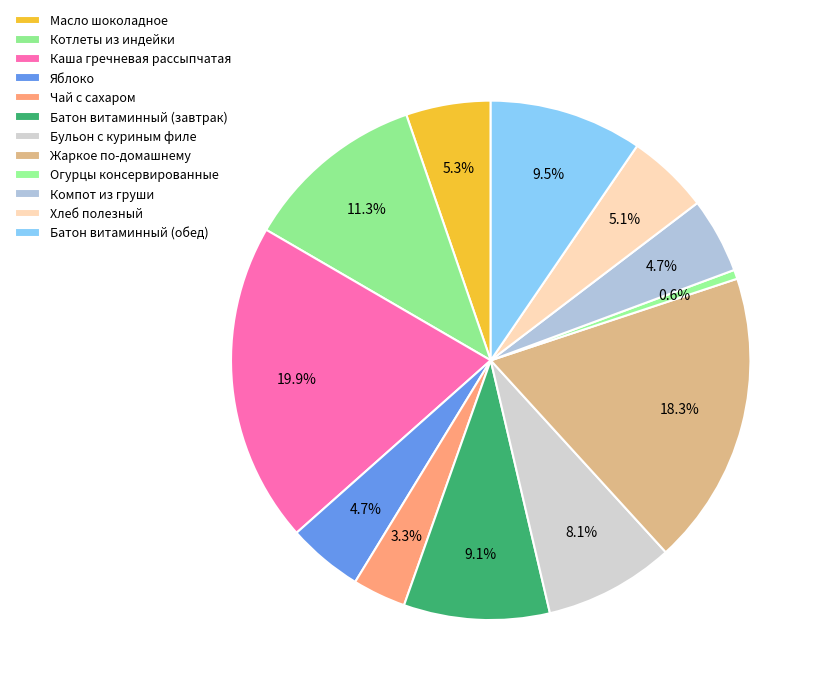

Combined, what portion of the pie is Котлеты из индейки and Жаркое по-домашнему?

29.7%